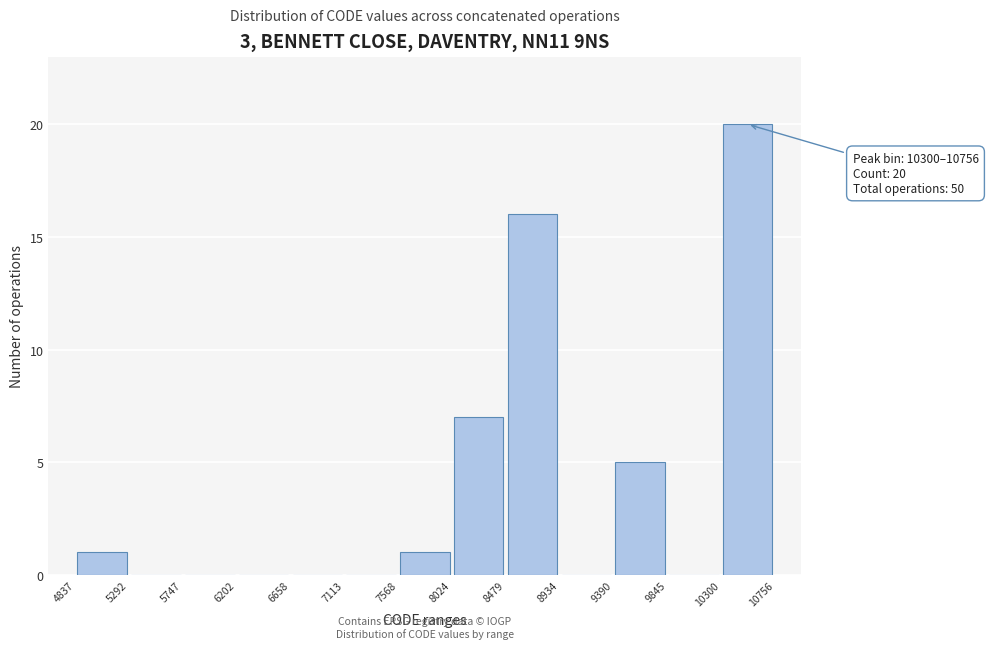

Which range on the x-axis has the tallest bar?

10300 to 10756